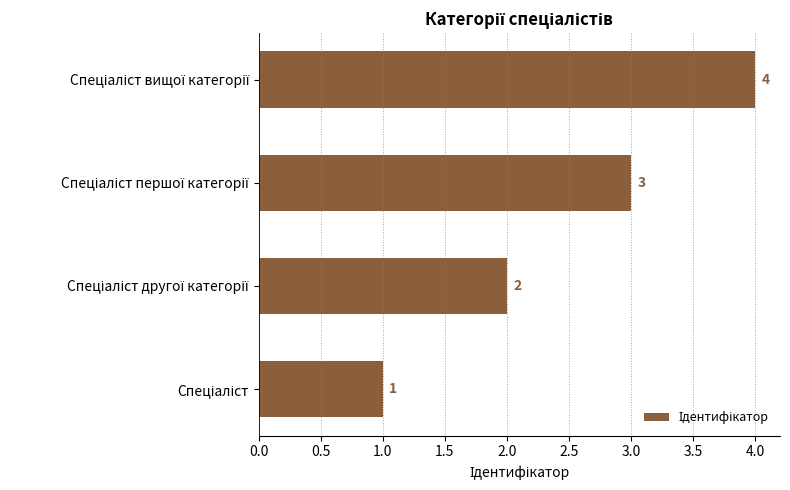

How many values are between 2 and 4?

3